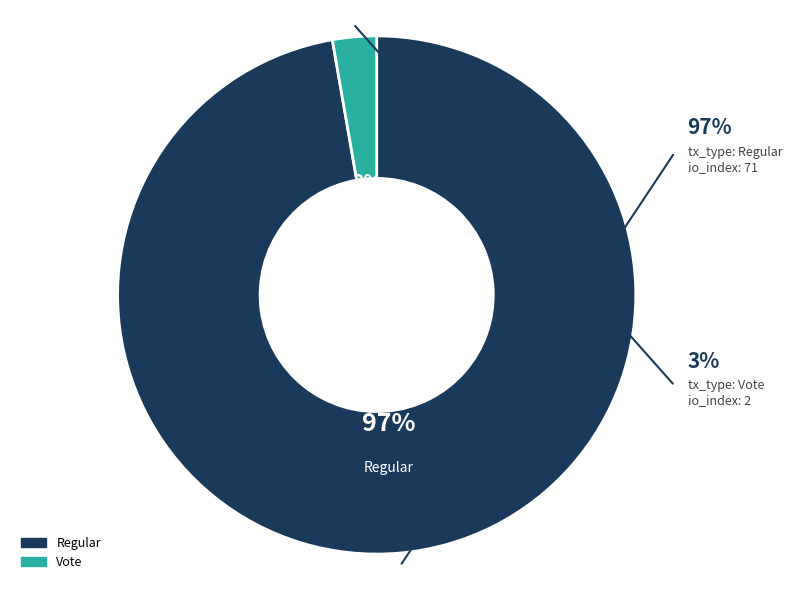

What is the total percentage of Regular and Vote?

100.0%